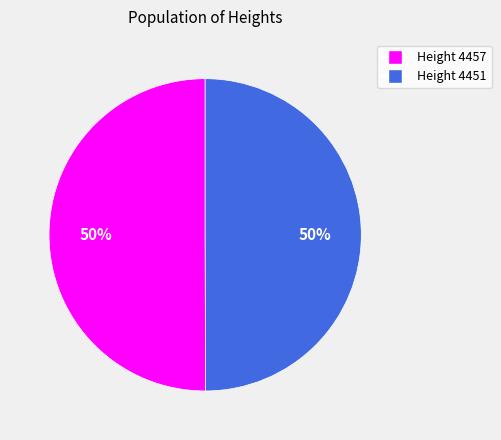

To the nearest percent, what is the average slice percentage?

50%